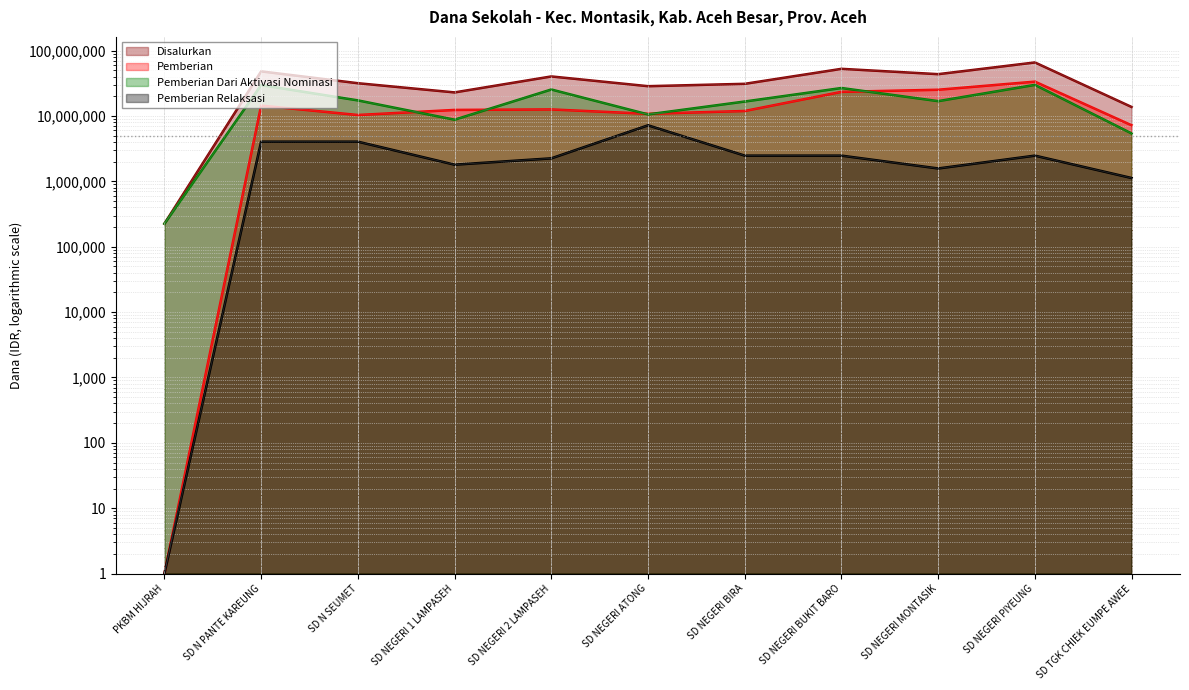

How many distinct data groups are displayed?

4